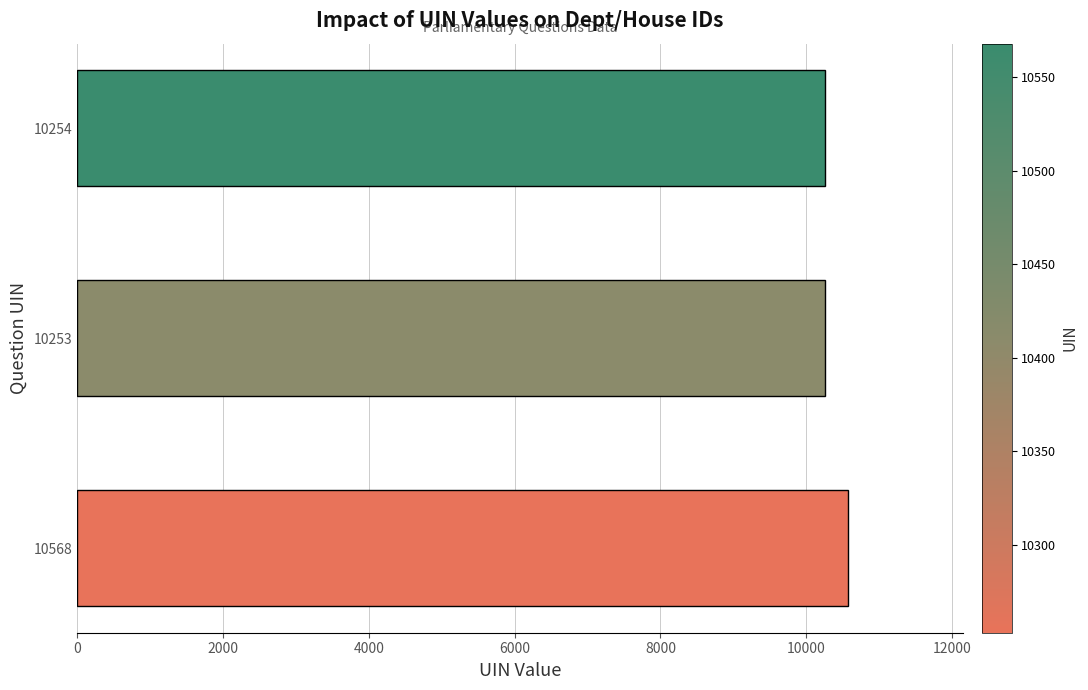

What is the sum of all values?

31075